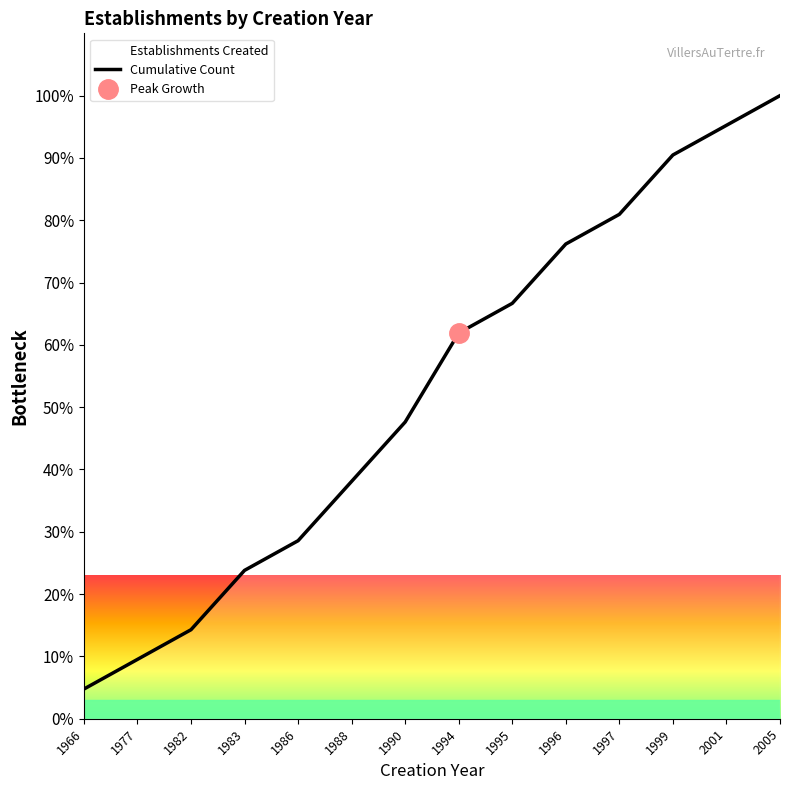

What is the average value?

52.7